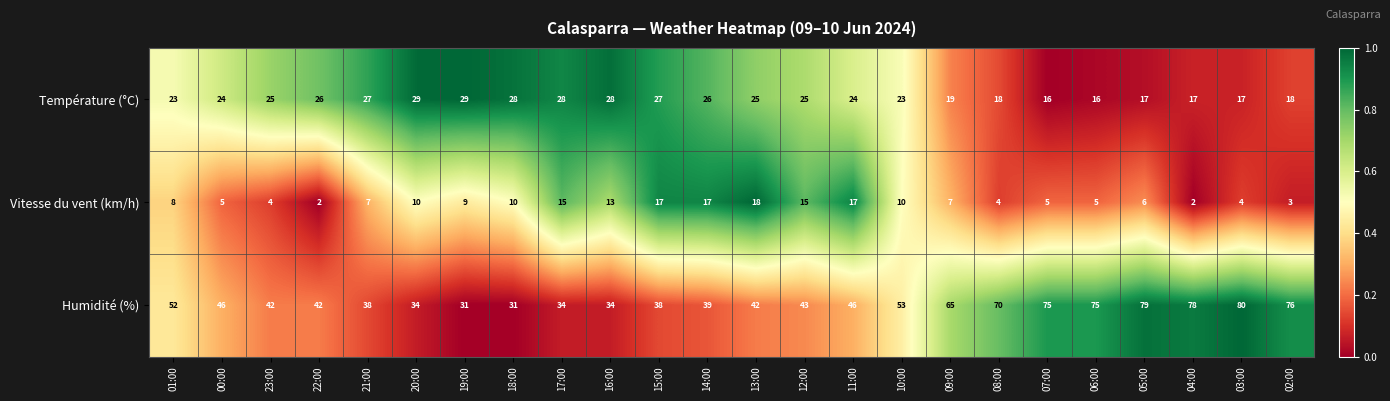

How many categories are shown in the chart?

24